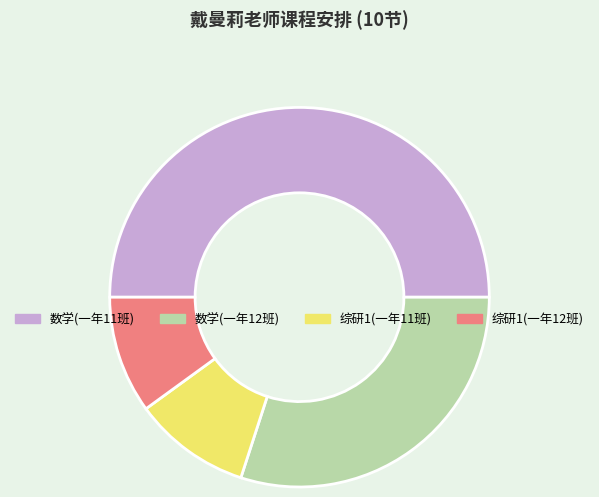

How many slices are in this pie chart?

4